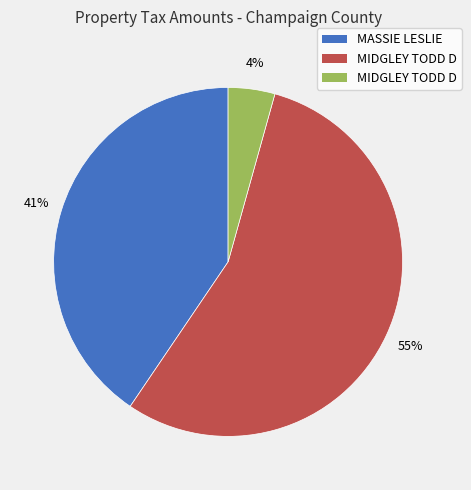

Is there any slice that represents more than half of the pie?

Yes